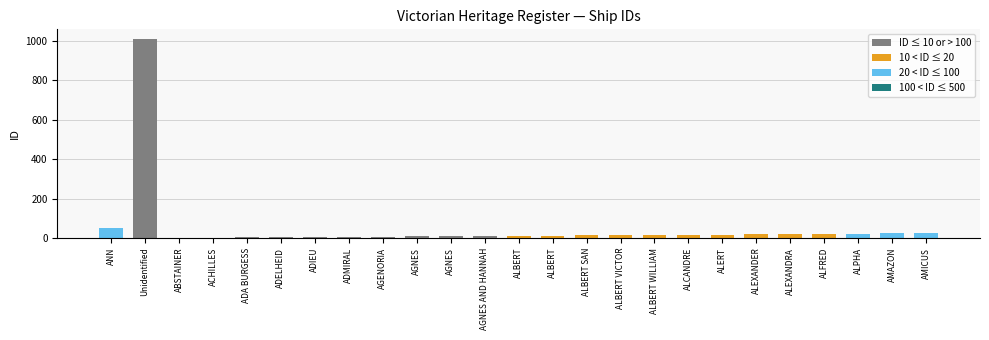

Count the number of categories in the chart.

25